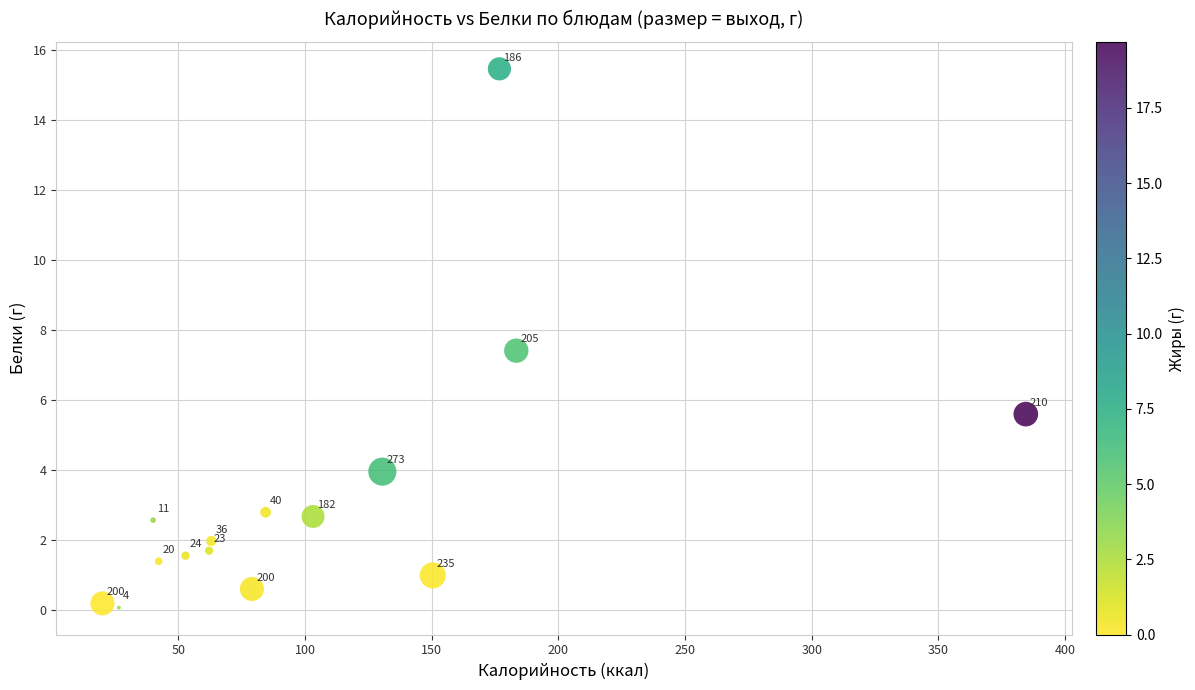

What is the range of X values (max minus min)?

364.5